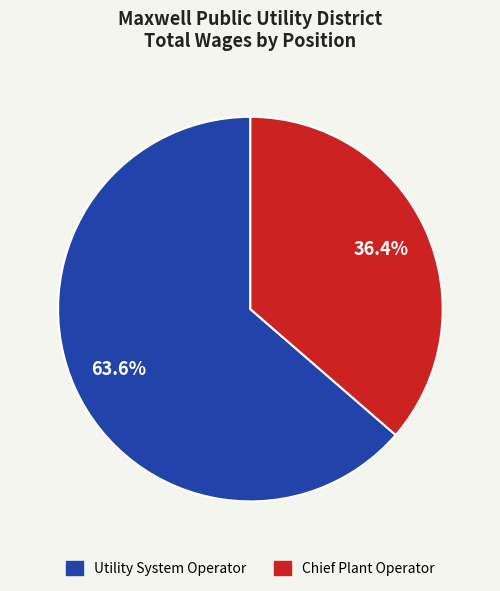

Combined, what portion of the pie is Utility System Operator and Chief Plant Operator?

100.0%